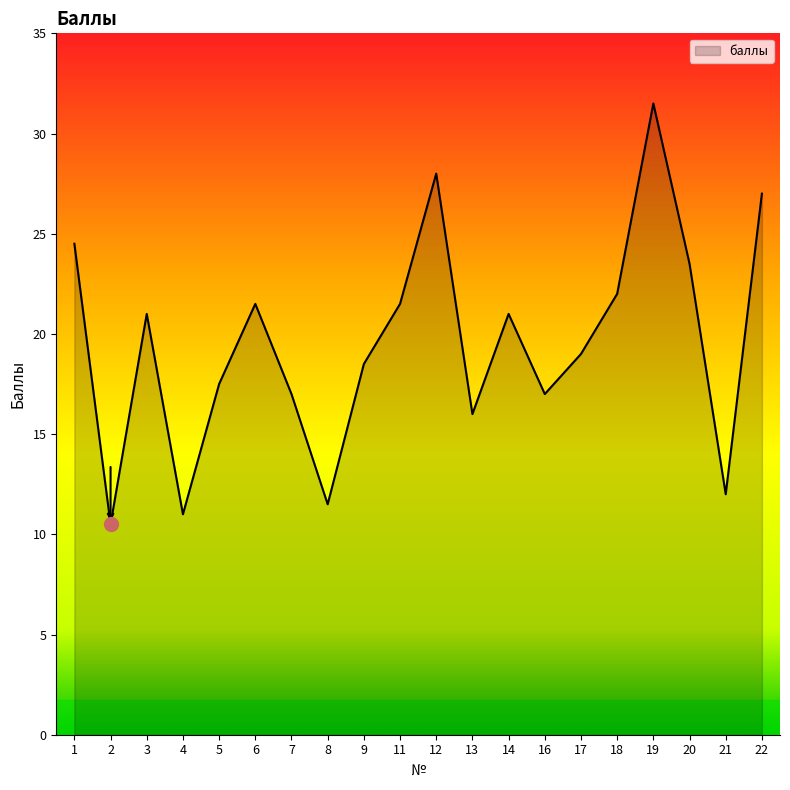

What is the difference between the values at 4 and 19?

20.5